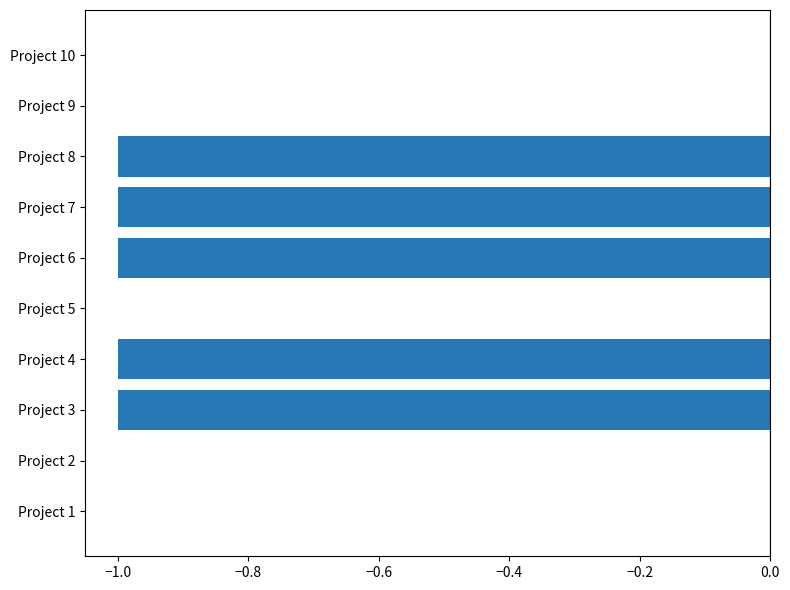

The chart shows a value of -1 at Project 3. True or false?

True